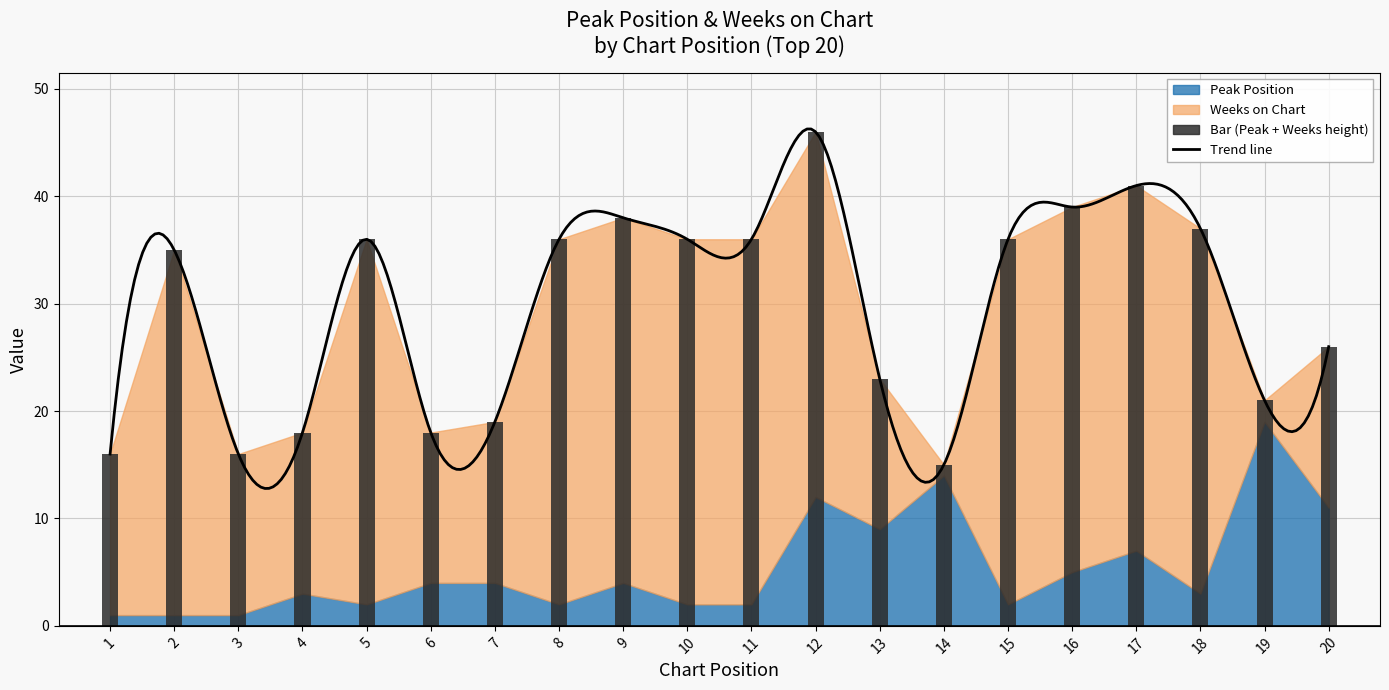

What is the spread (max minus min) of values at 2?

33